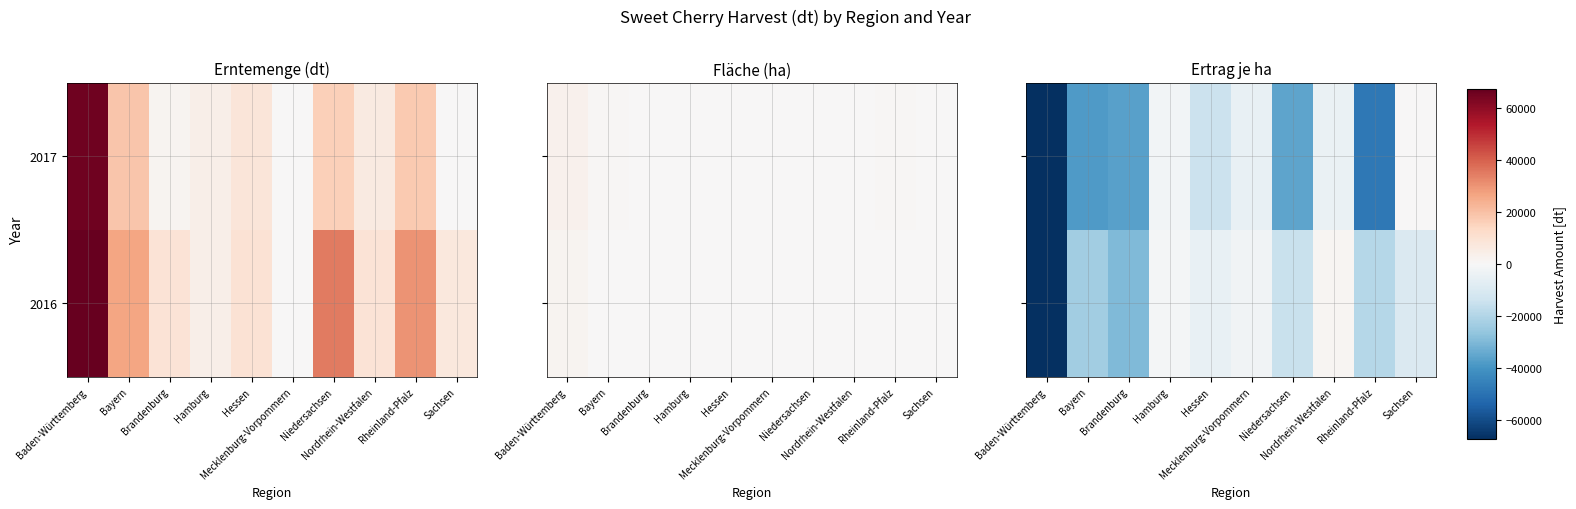

How many data points does each series have?

10